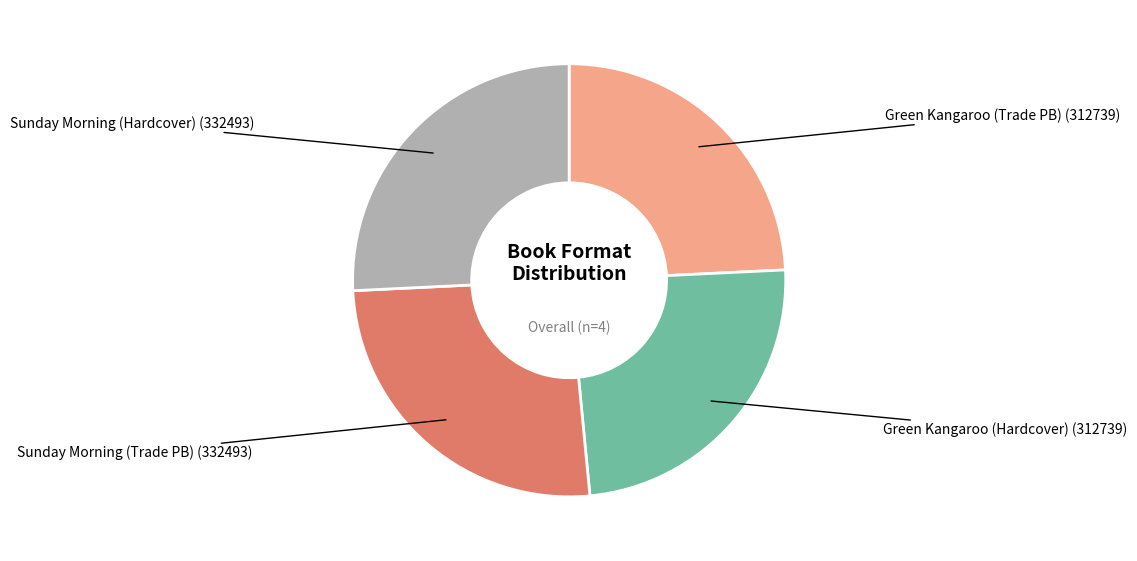

Is there any slice that represents more than half of the pie?

No